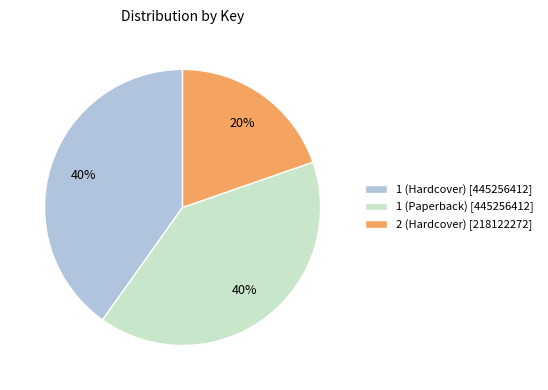

How many slices are in this pie chart?

3